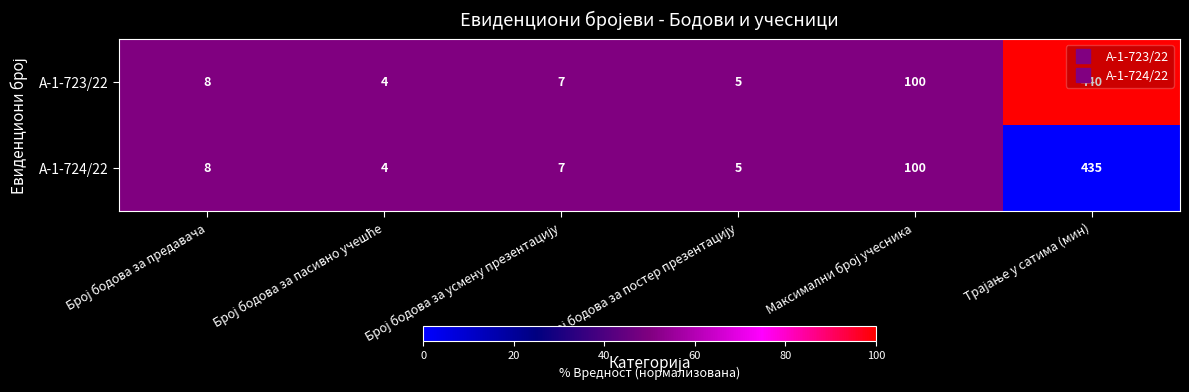

At how many categories does at least one series exceed 29?

2